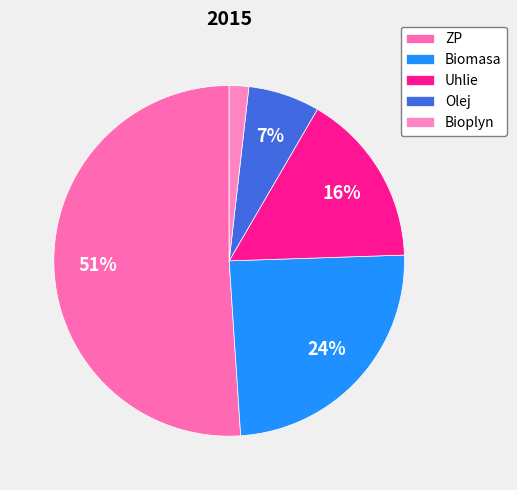

Does any single category account for the majority?

Yes